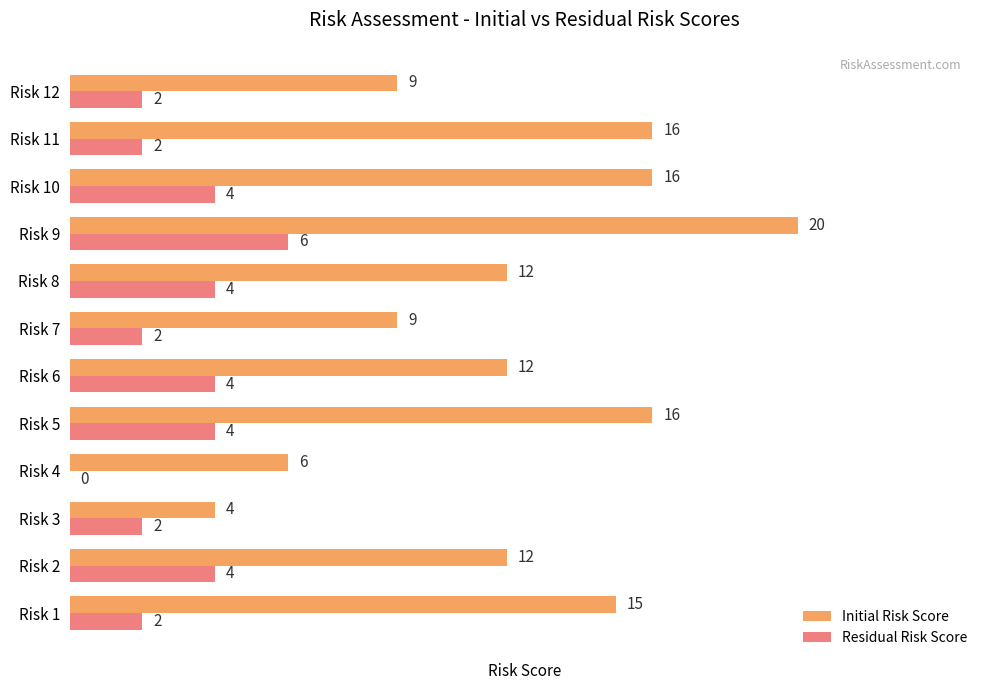

Between Risk 1 and Risk 9, which series saw the biggest shift?

Initial Risk Score